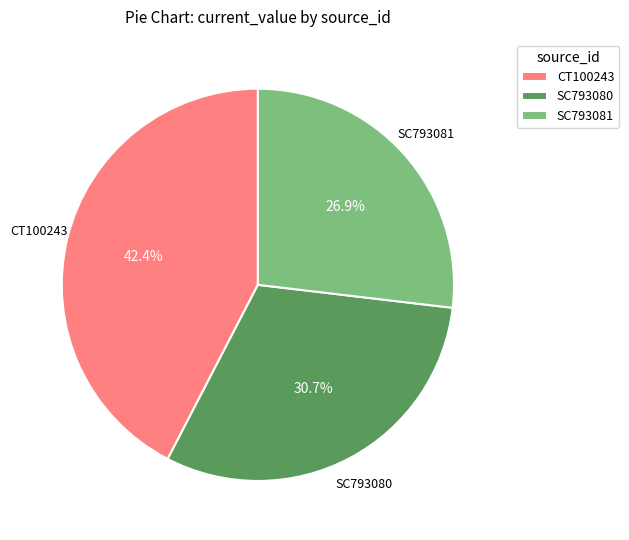

To the nearest percent, what portion does SC793081 represent?

27%